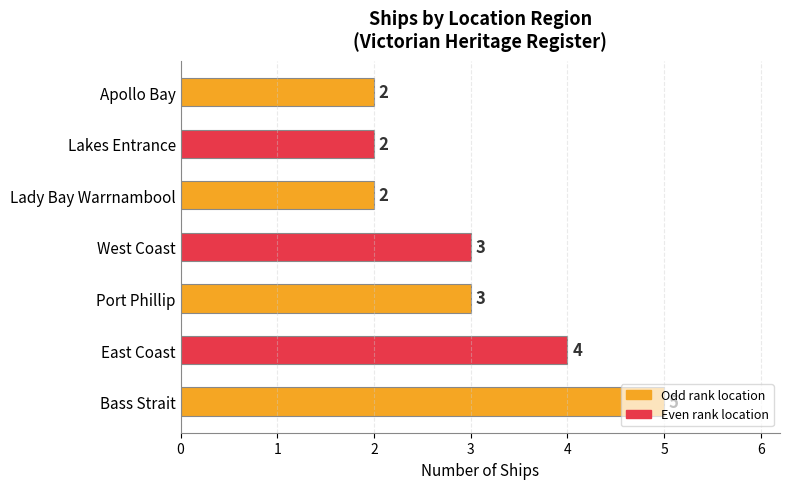

What is the difference between the second highest and minimum values?

2